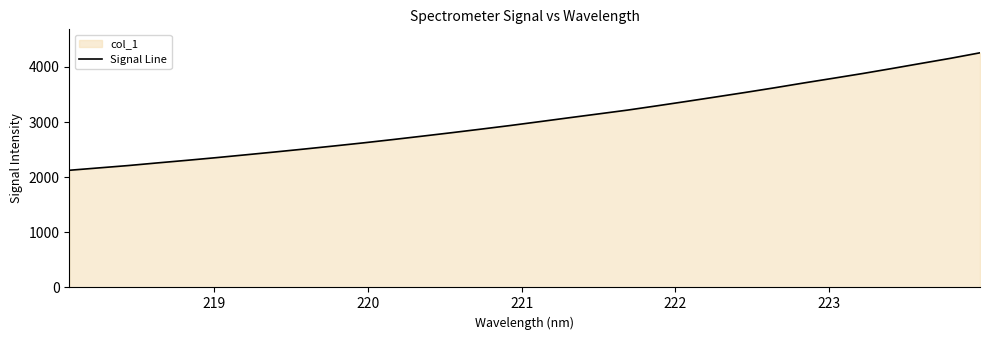

What is the difference between the maximum and minimum values?

2130.9